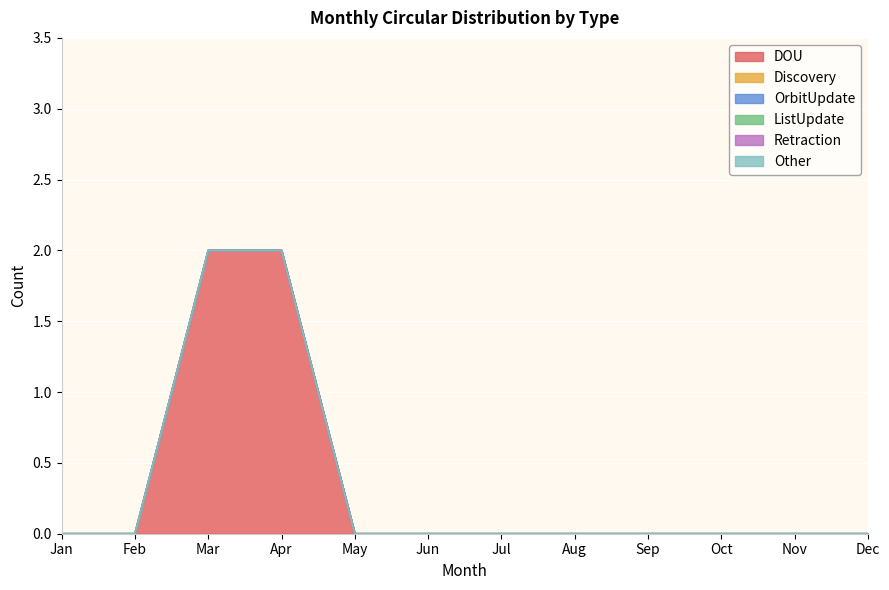

The OrbitUpdate series shows 0 at Apr. True or false?

True